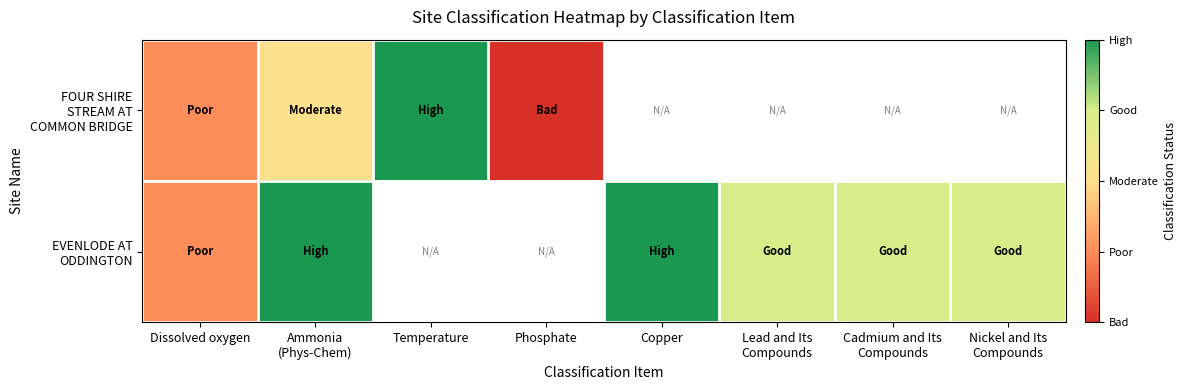

At which category is the sum across all series the highest?

Ammonia
(Phys-Chem)